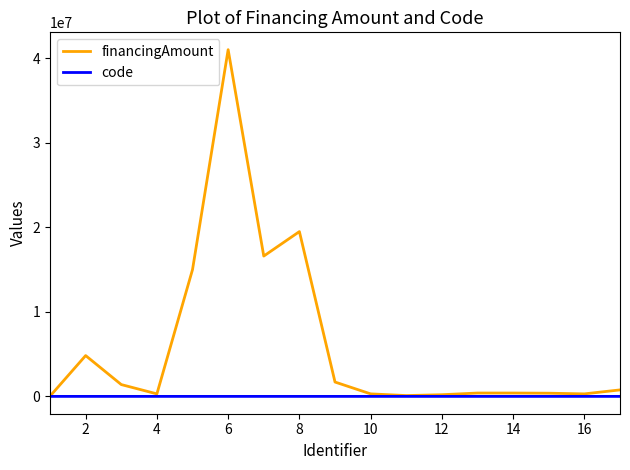

Which series has the widest spread of values?

financingAmount